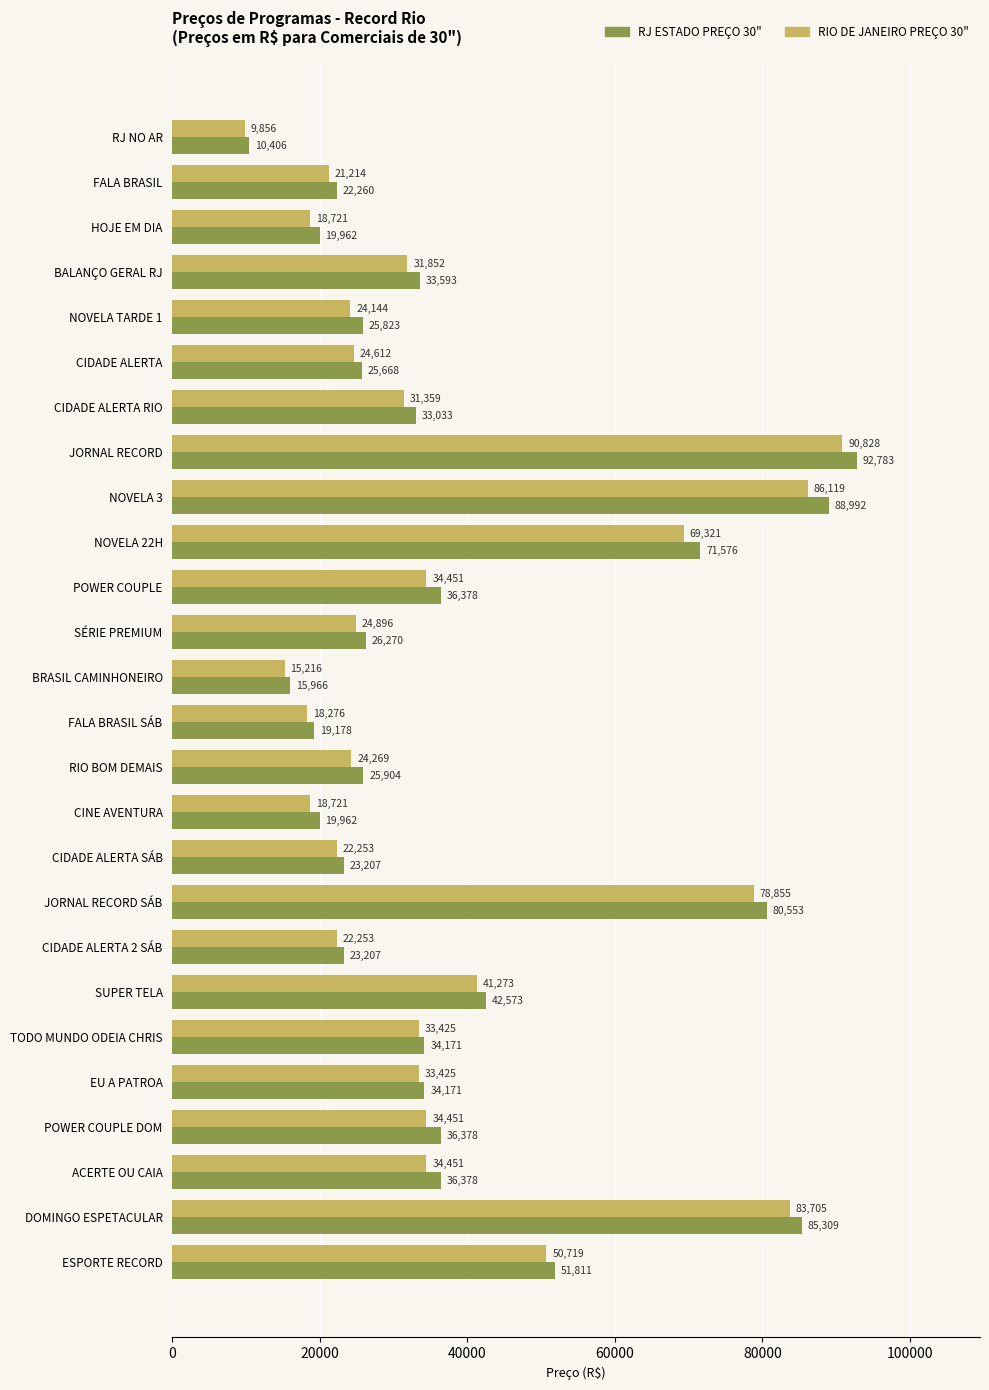

How many distinct data groups are displayed?

2